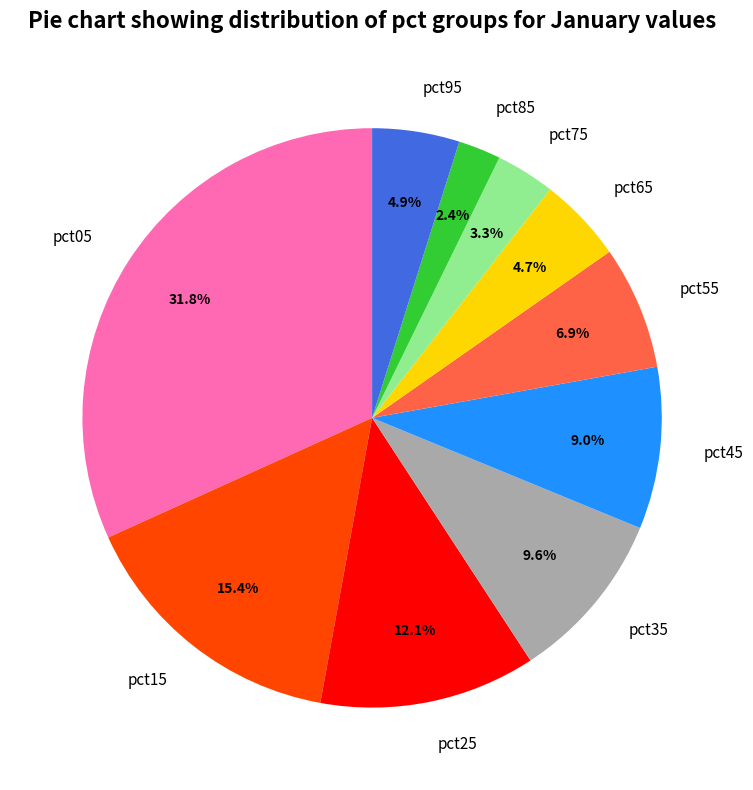

Which has a higher value, pct55 or pct15?

pct15